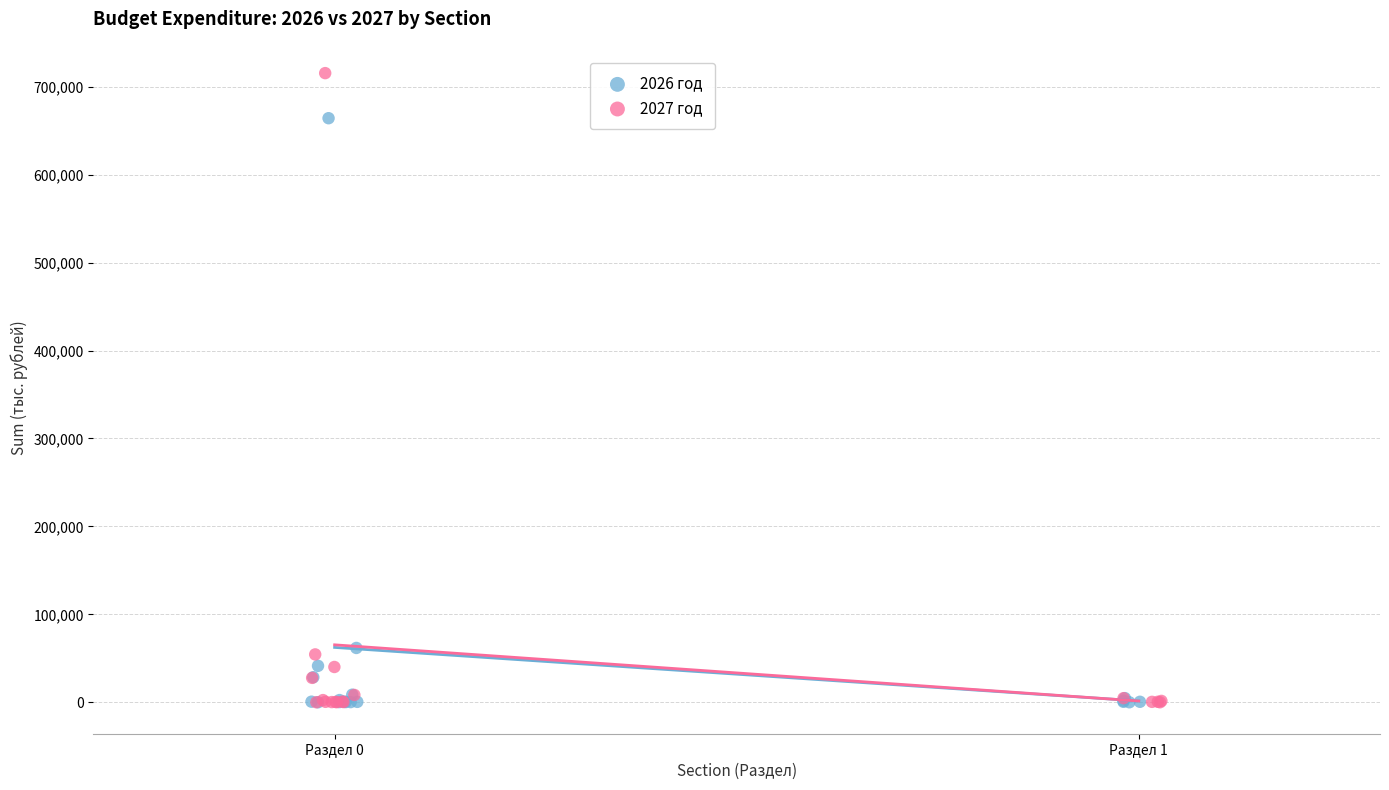

Which series has the widest spread of Y values?

2027 год